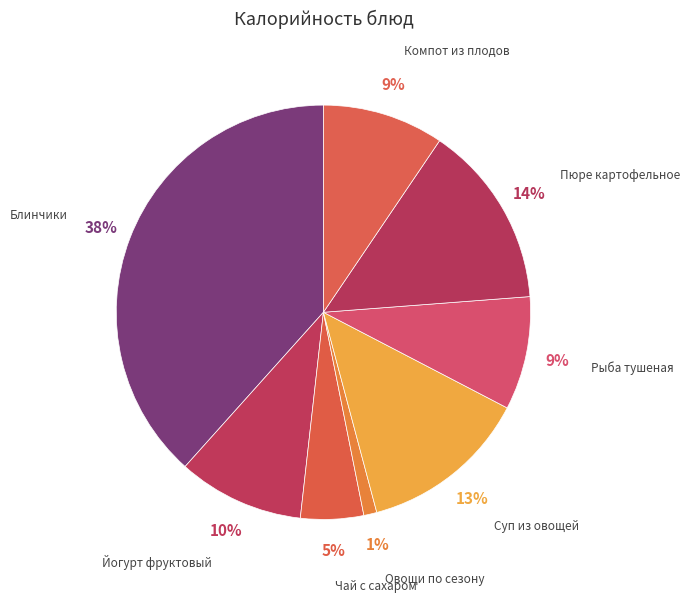

The Компот из плодов slice represents 17% of the pie. True or false?

False